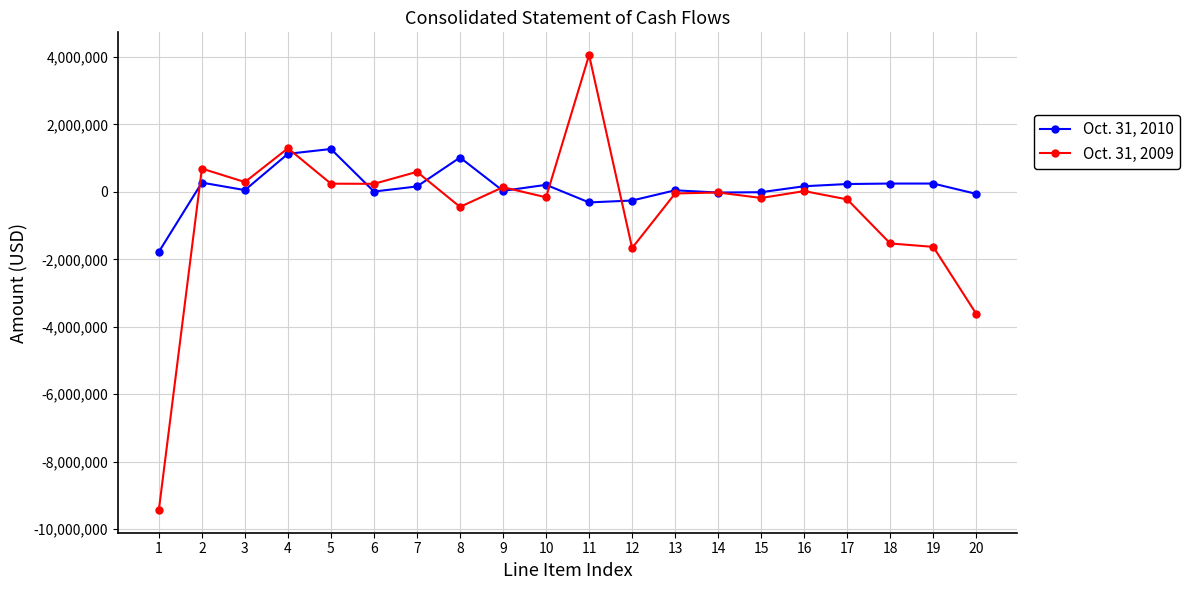

Is the value of Oct. 31, 2009 at 10 greater than the value of Oct. 31, 2010 at 11?

Yes